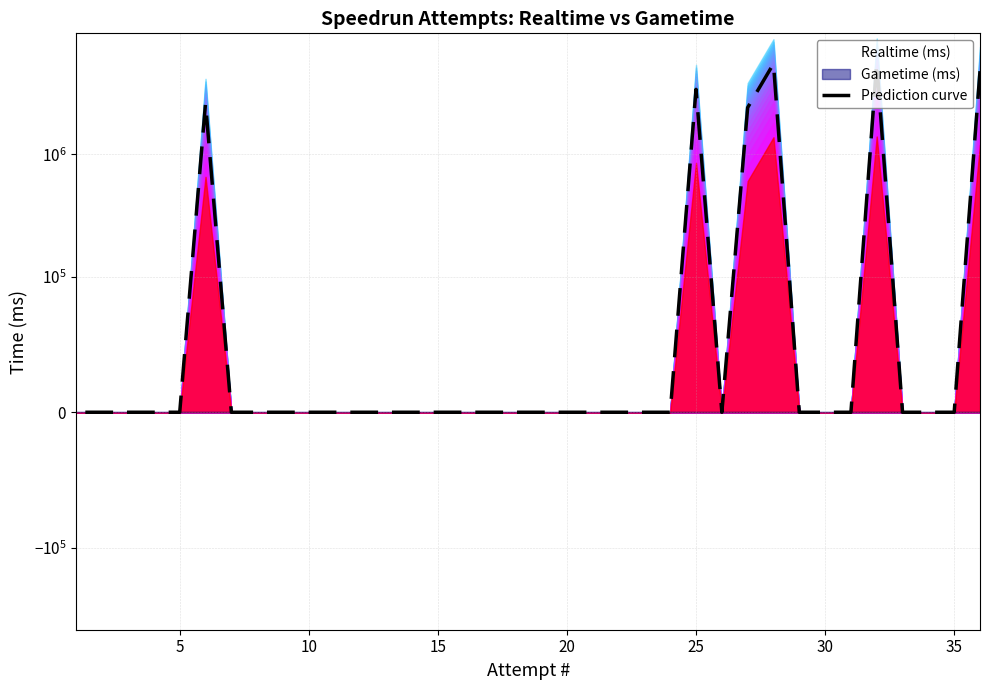

How many positive values are there?

6